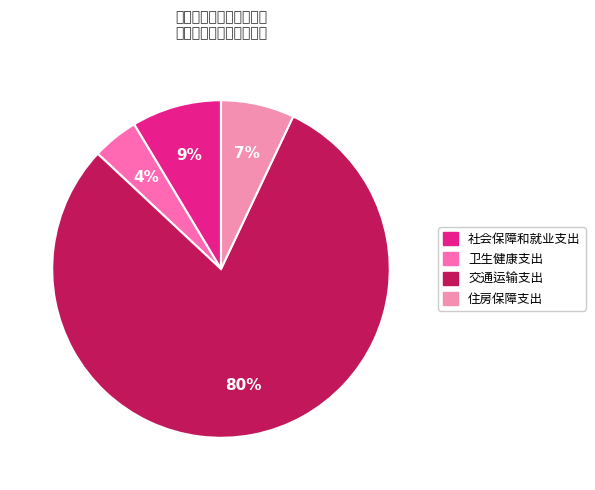

Which category has the biggest portion of the pie?

交通运输支出